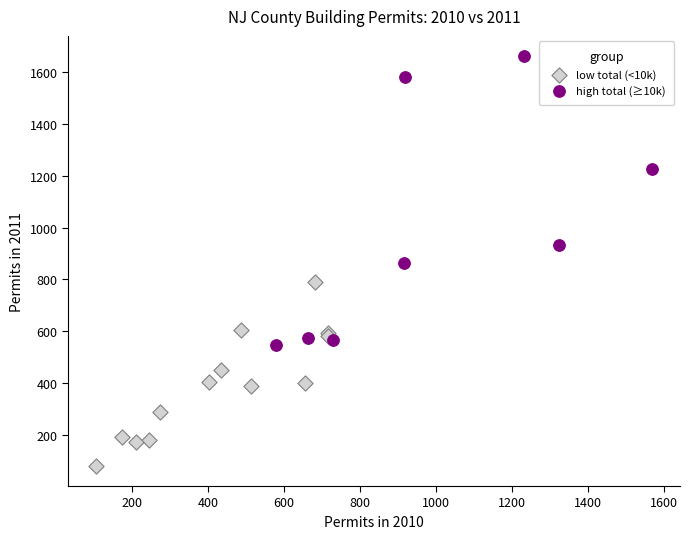

Which series contains the lowest Y value?

low total (<10k)